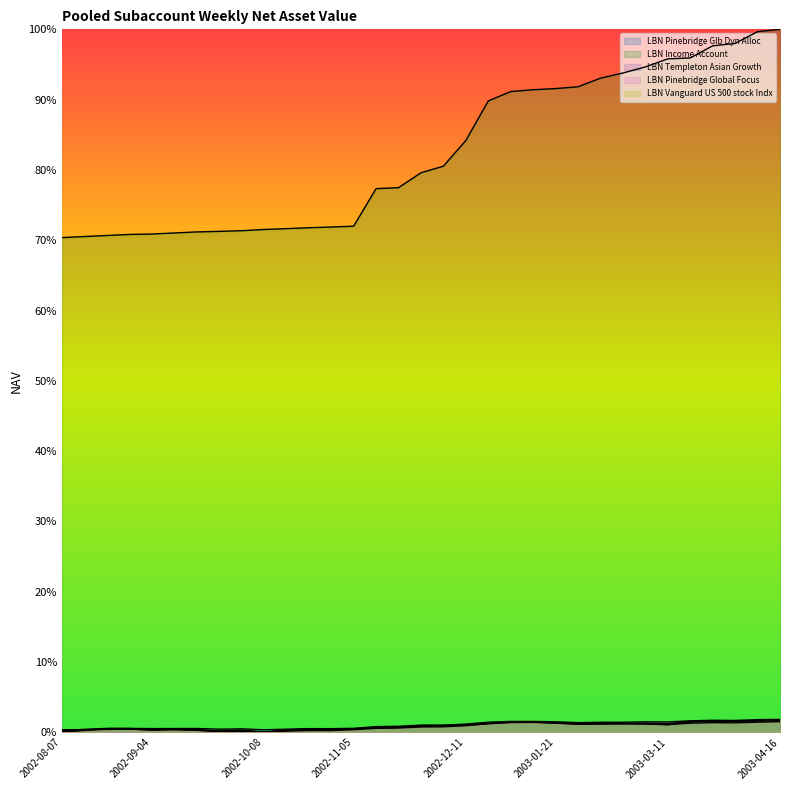

How many lines are shown in the chart?

5